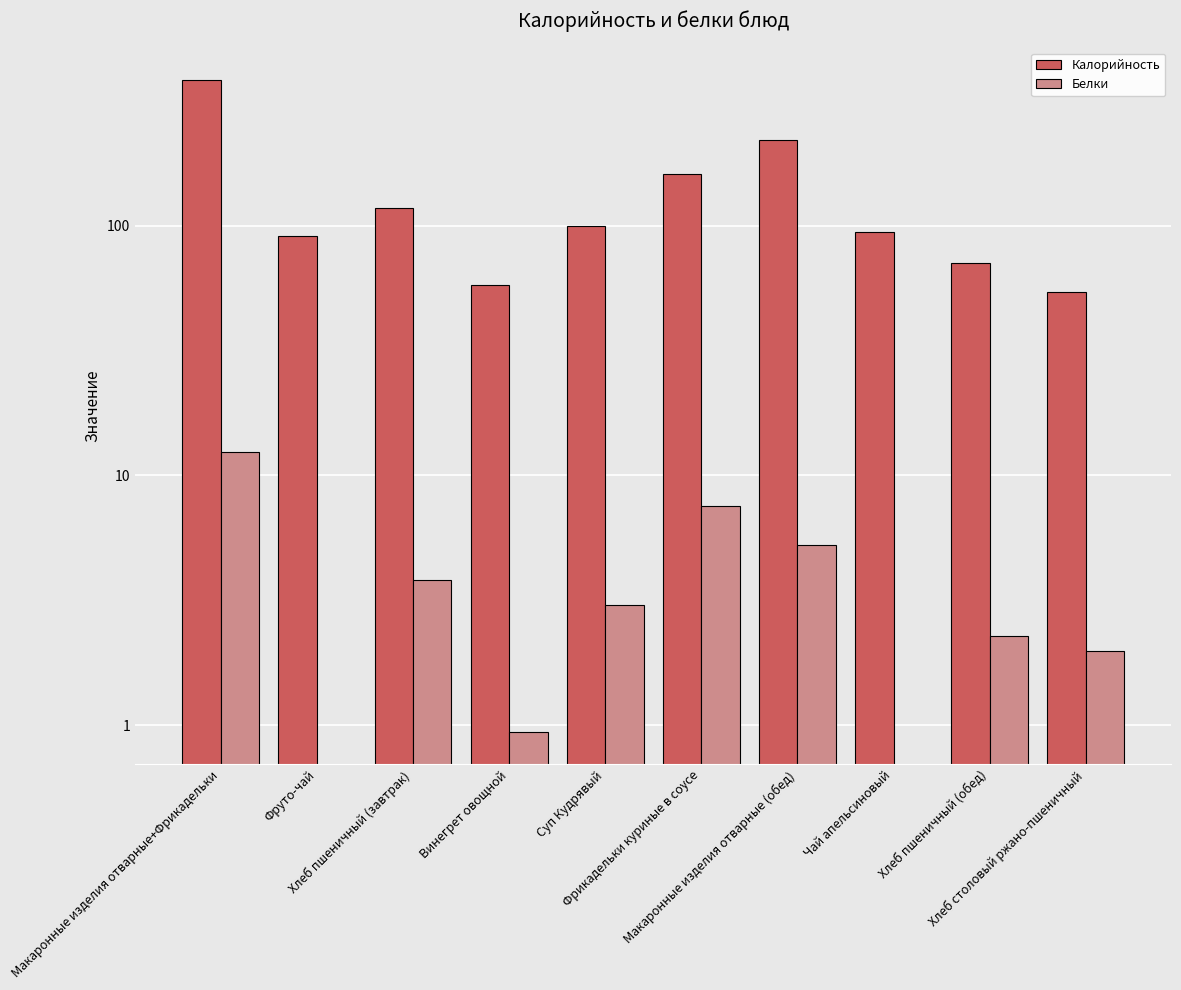

What is the spread (max minus min) of values at Хлеб столовый ржано-пшеничный?

52.3